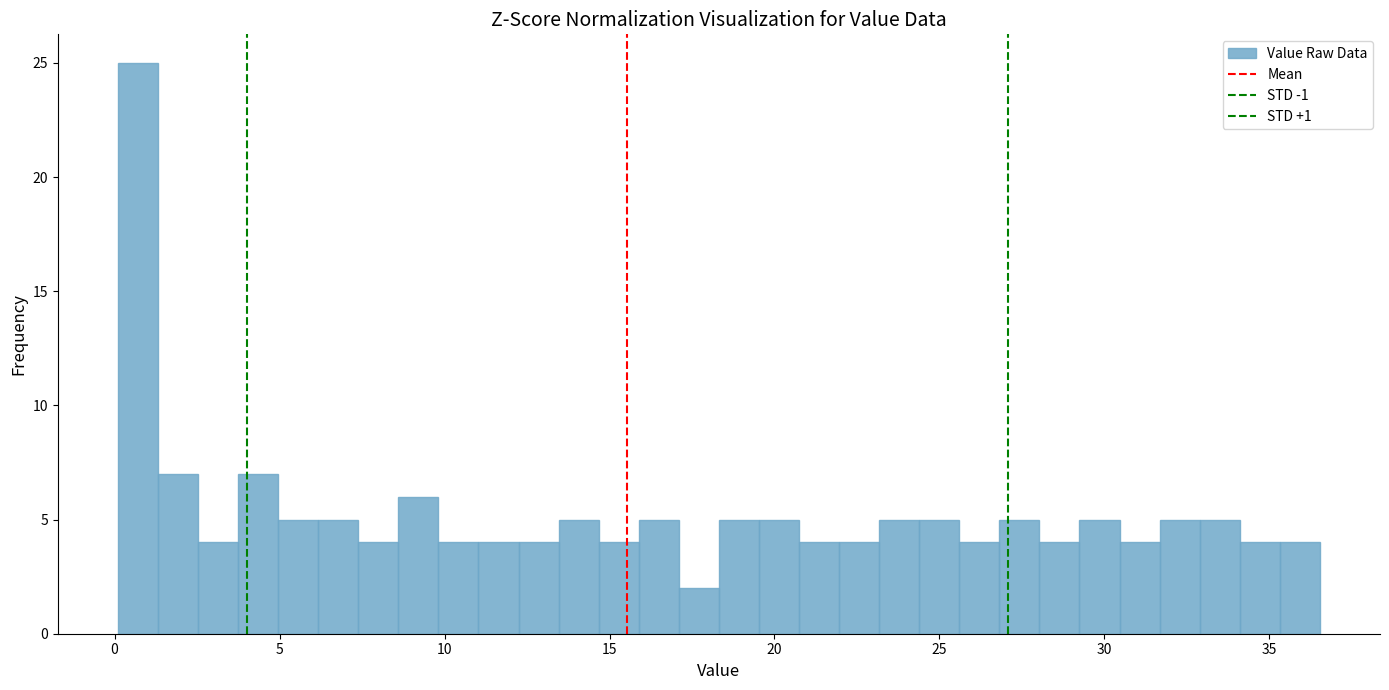

Read against the x-axis, roughly where is the centre of the tallest bar?

0.5